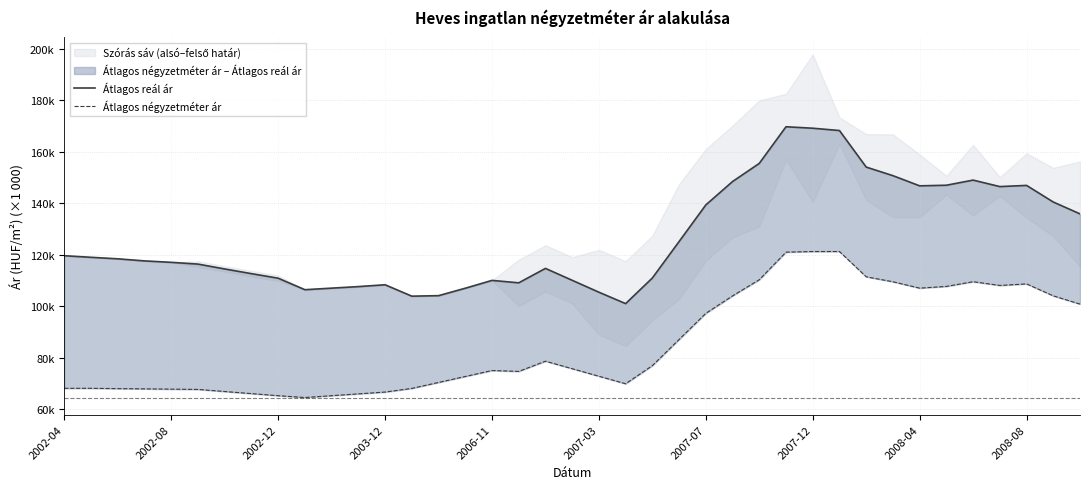

List the series in order of their overall mean, lowest first.

Átlagos négyzetméter ár, Átlagos reál ár